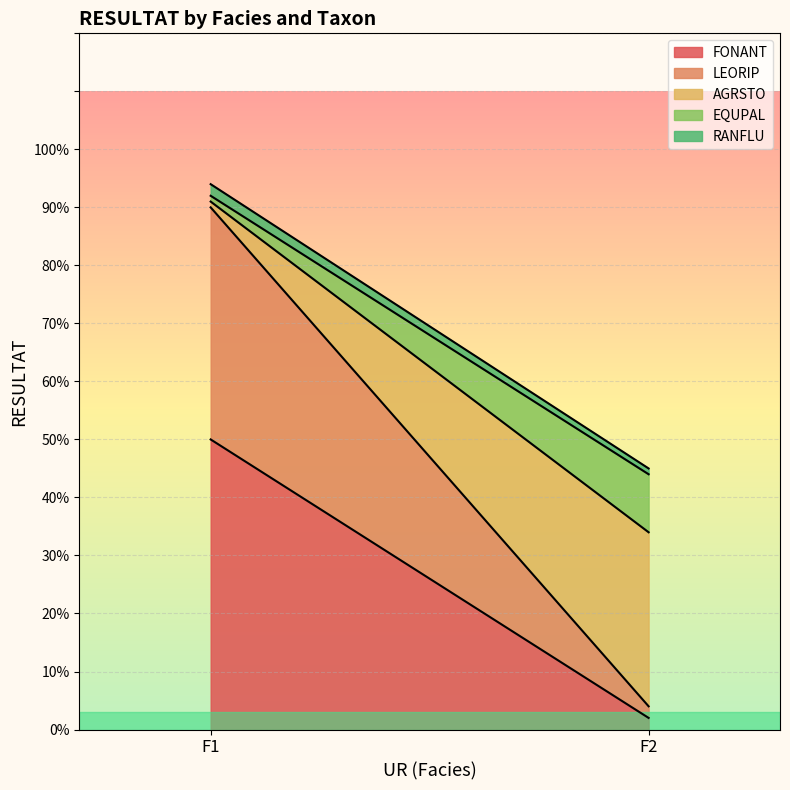

Reading left to right, what are all the values shown in this chart?

FONANT: 0.5	0.0
LEORIP: 0.4	0.0
AGRSTO: 0.0	0.3
EQUPAL: 0.0	0.1
RANFLU: 0.0	0.0